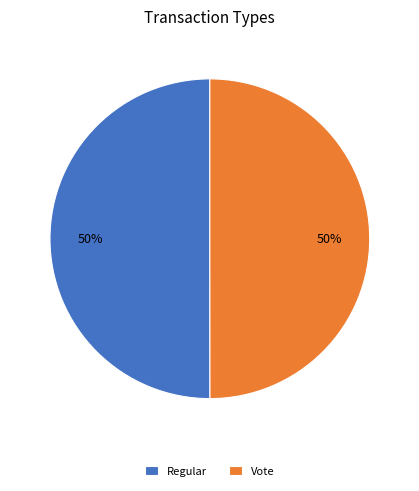

Approximately how many times larger is the value at Regular compared to Vote?

1.0